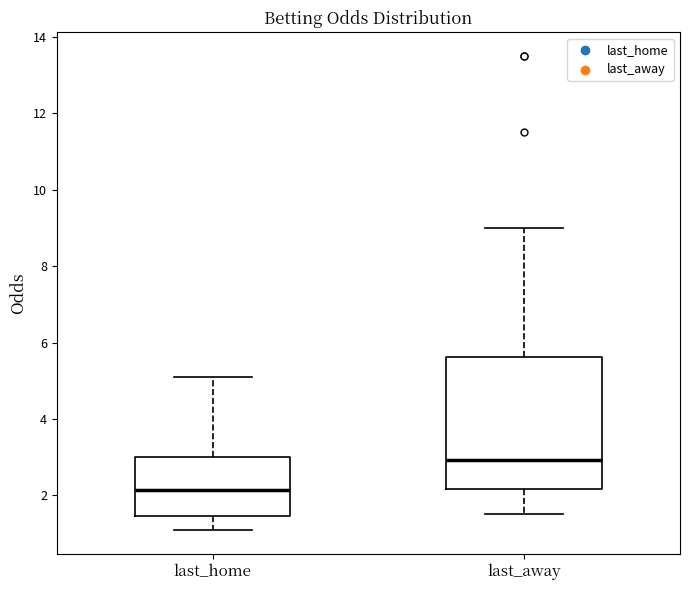

Reading left to right, transcribe this box plot: for each box, give where its median line is, the range the box spans, and where its two whiskers end, as read against the y-axis. The values are not printed on the chart, so give them approximately, as read against the axis.

last_home: median 2.2, box 1.4 to 3.0, whiskers 1.0 to 5.2
last_away: median 3.0, box 2.2 to 5.6, whiskers 1.6 to 9.0